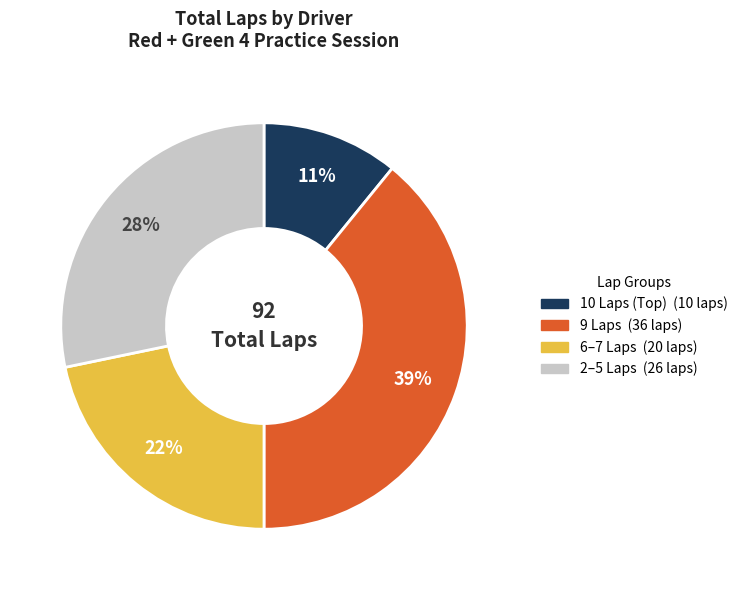

Is there any slice that represents more than half of the pie?

No